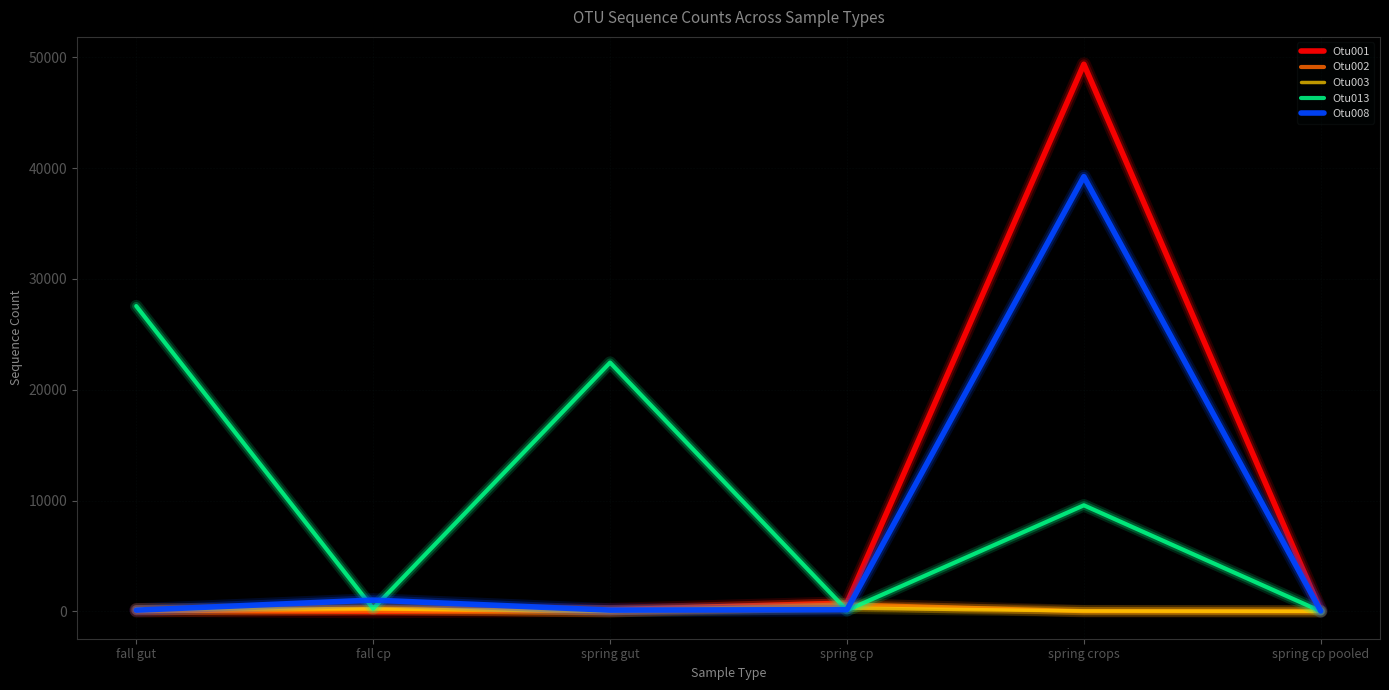

Is it true that Otu001 equals 76333 at spring crops?

False